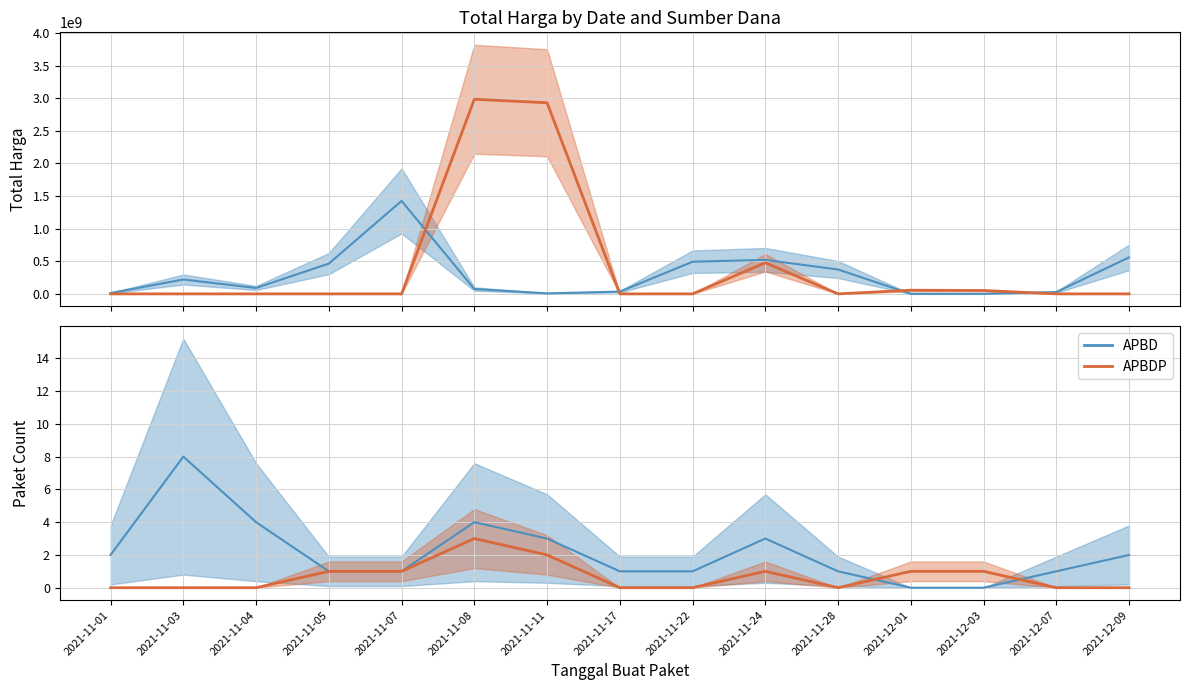

What position from the left is 2021-11-08?

6